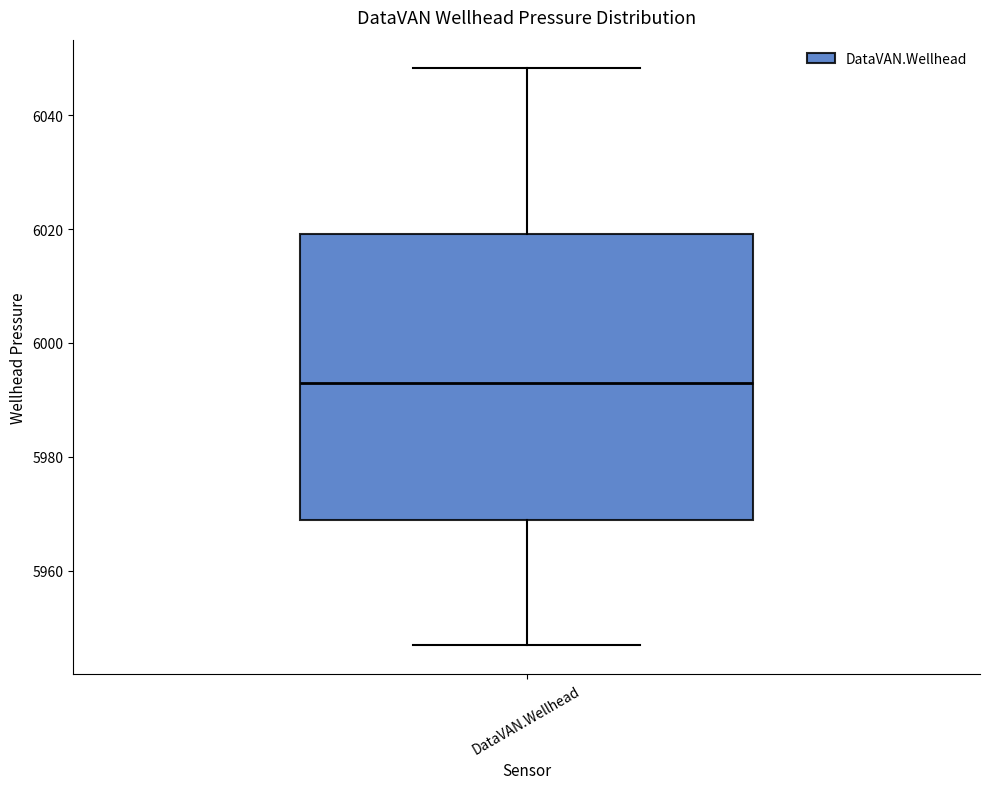

Transcribe this box plot: give where the median line is, the range the box spans, and where the two whiskers end, as read against the y-axis. The values are not printed on the chart, so give them approximately, as read against the axis.

median 5992, box 5968 to 6020, whiskers 5946 to 6048